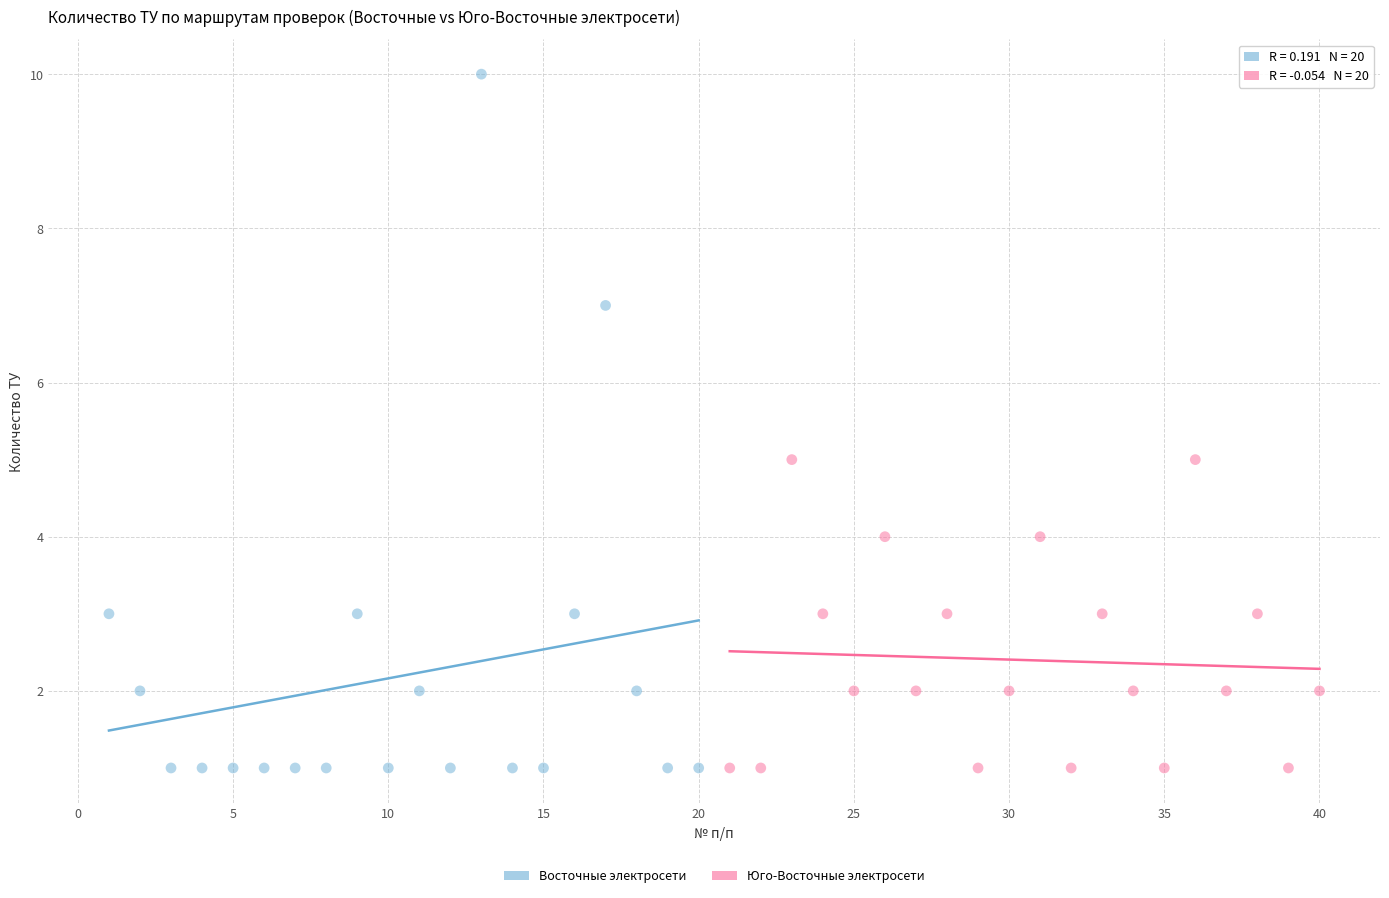

Which series contains the highest Y value?

Восточные электросети